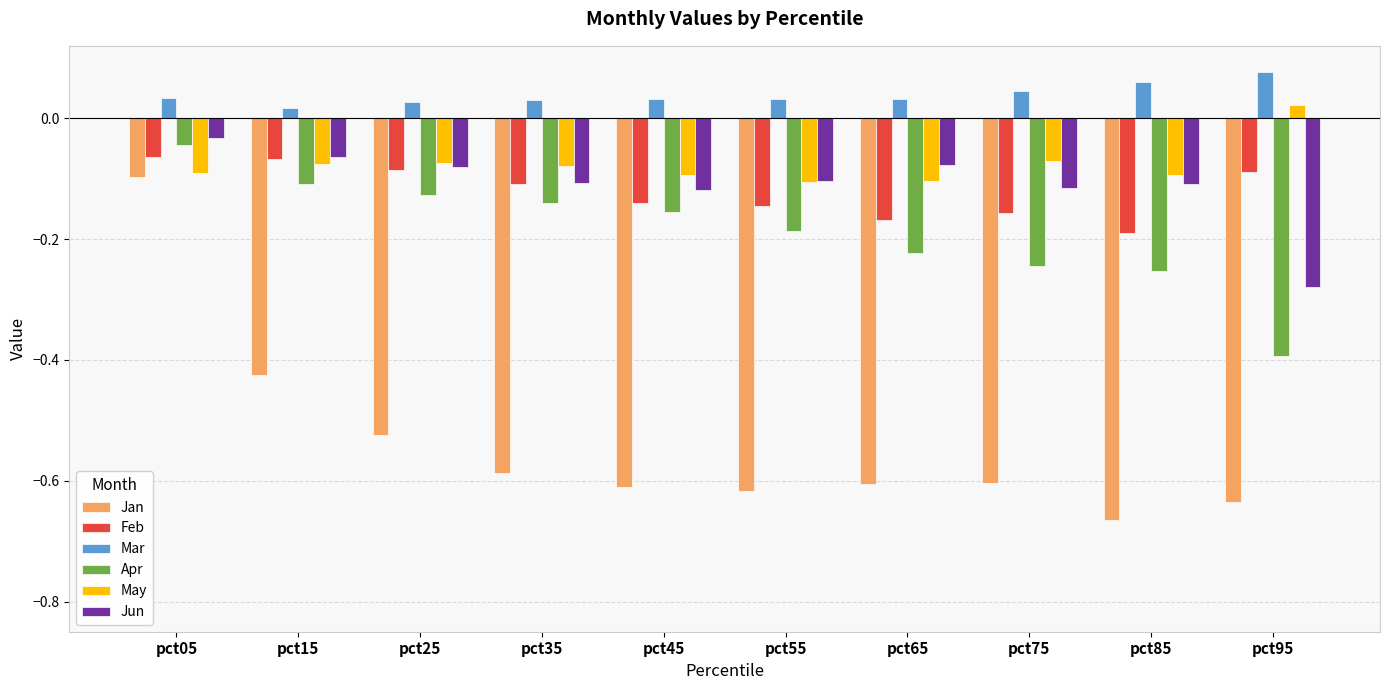

Which series has the largest total across all categories?

Mar